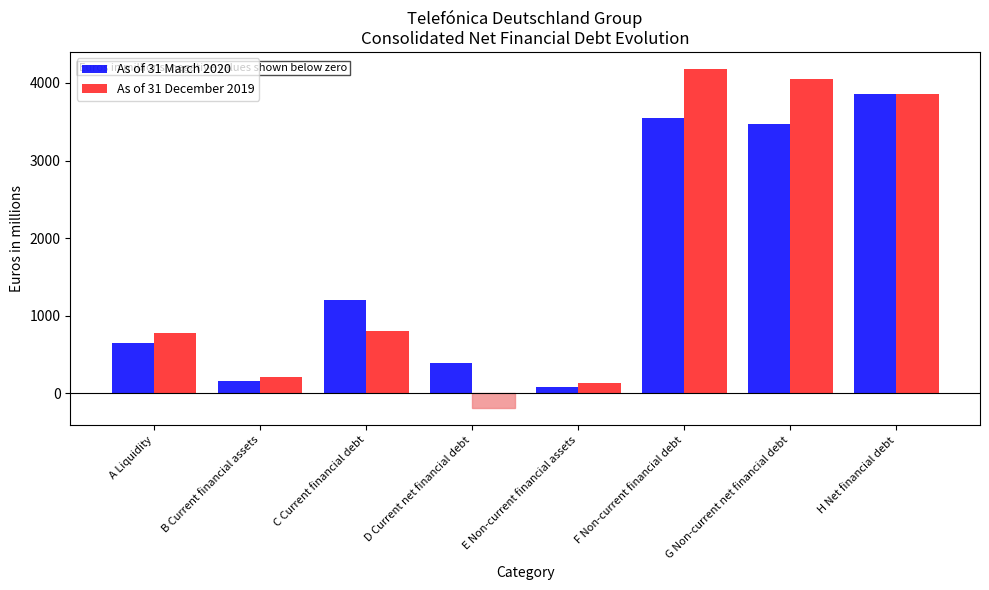

How many data points in As of 31 December 2019 are less than 801?

4